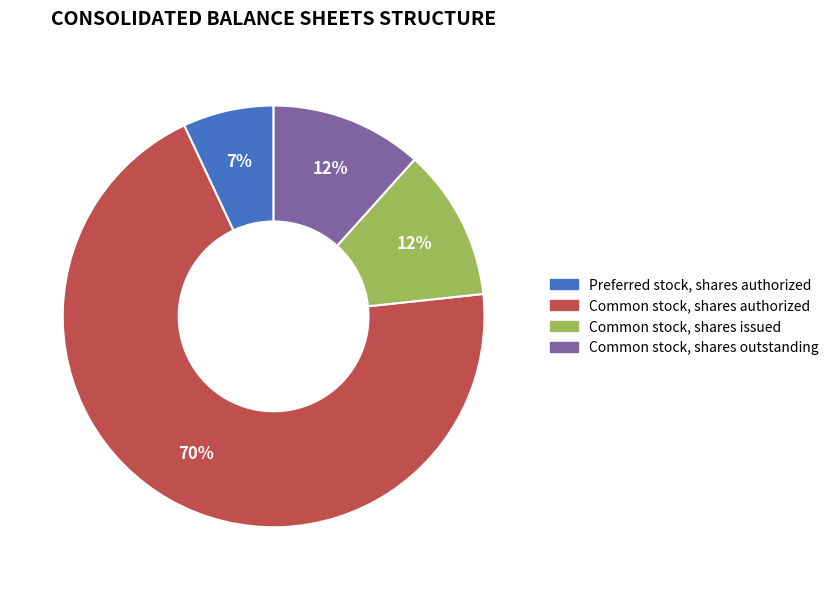

What is the smallest slice in the pie chart?

Preferred stock, shares authorized